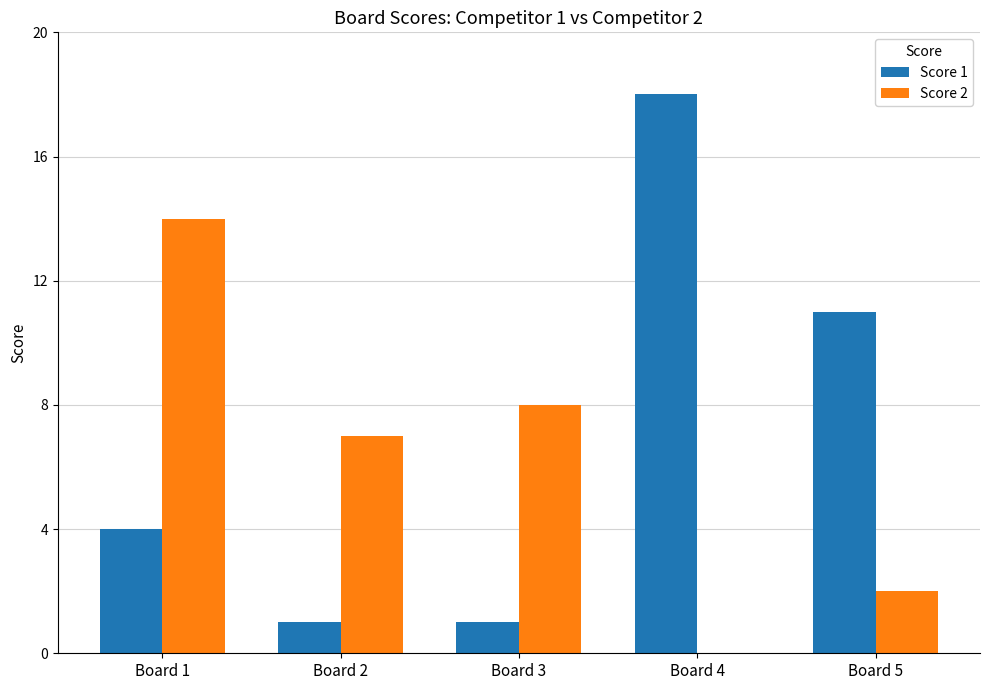

Which category has the highest value across all series?

Board 4